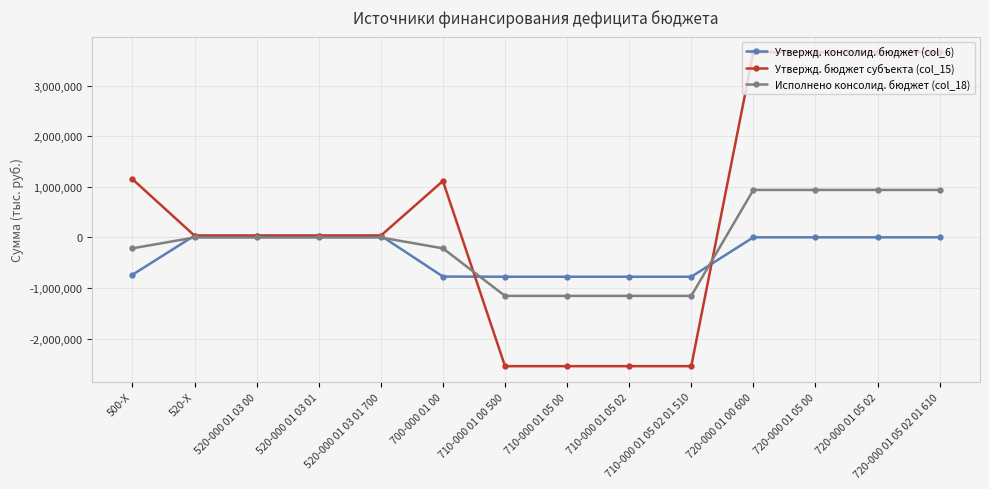

True or false: Утвержд. бюджет субъекта (col_15) has more than 0 interior local peaks.

True